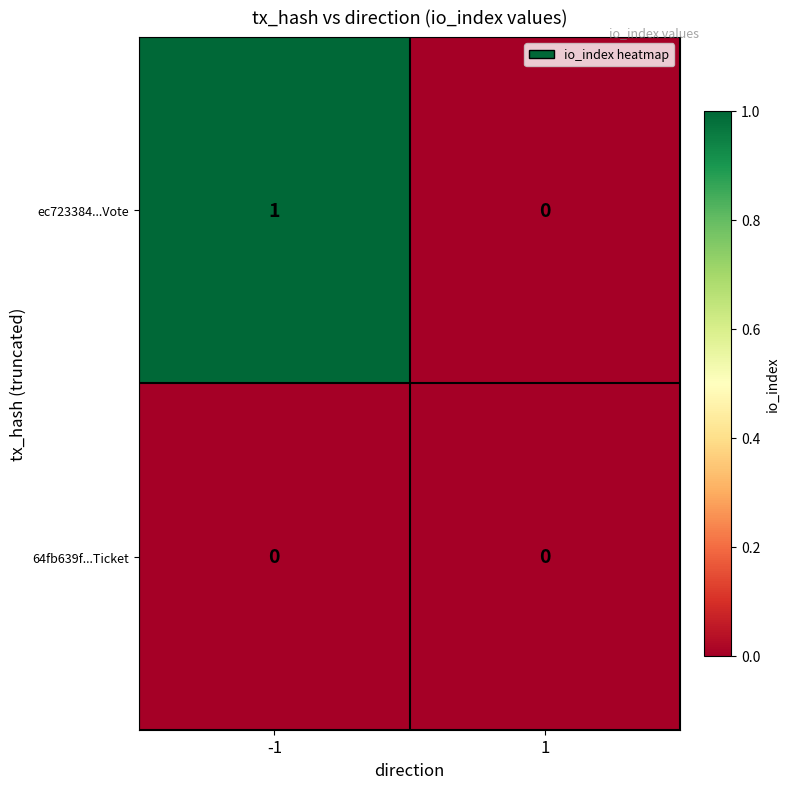

What is the total value across all series at -1?

1